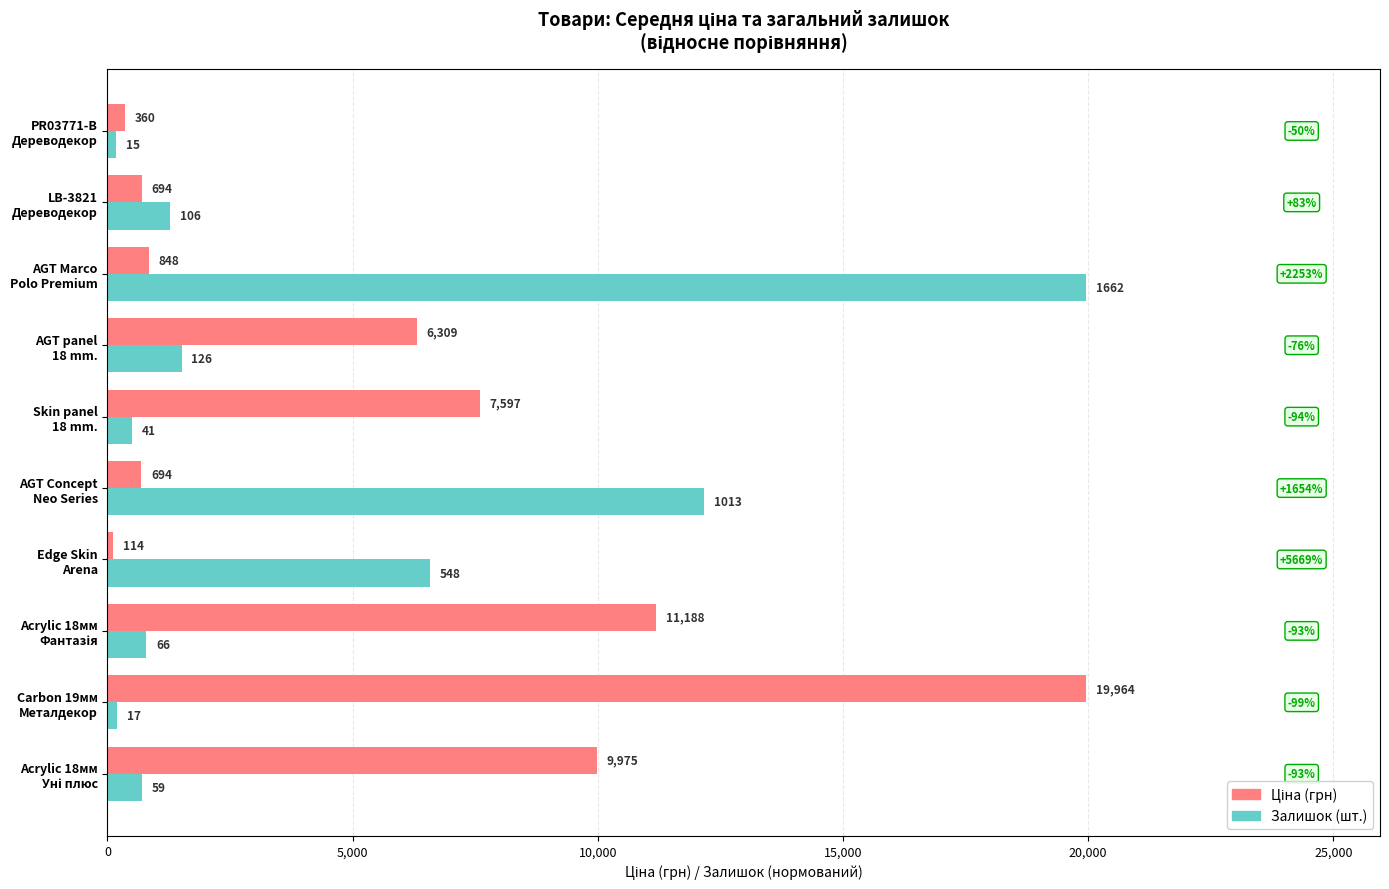

Which series has the largest range (max minus min)?

Ціна (грн)